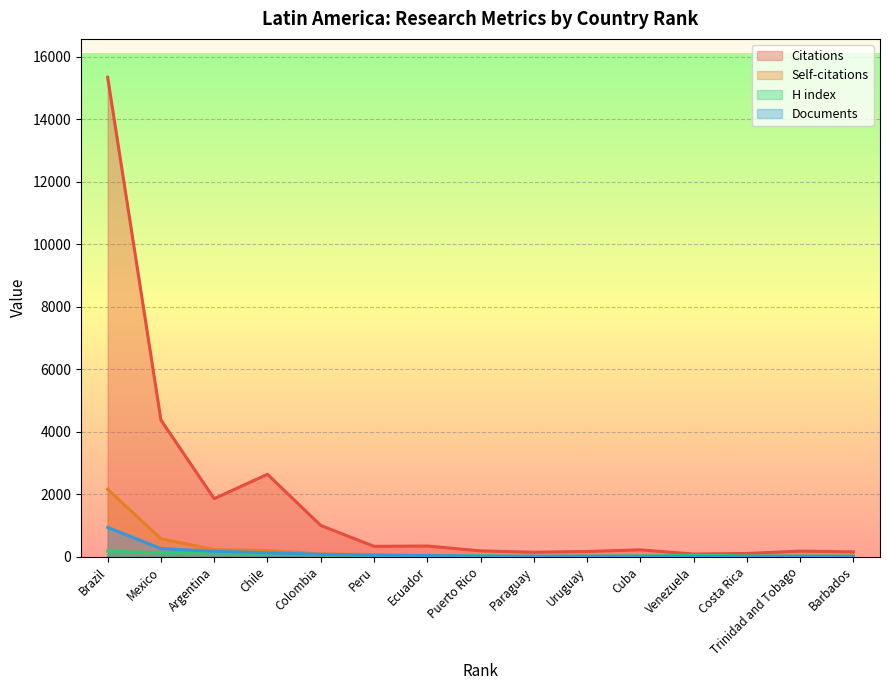

True or false: Citations has a value of 3477 at Chile.

False